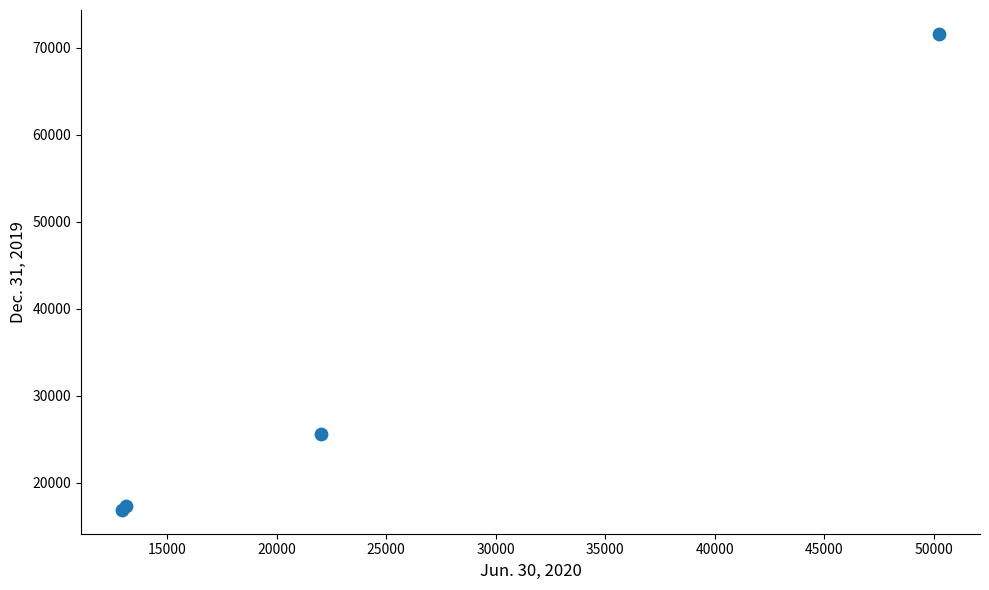

What Y value in the scatter plot is closest to 44258?

25667